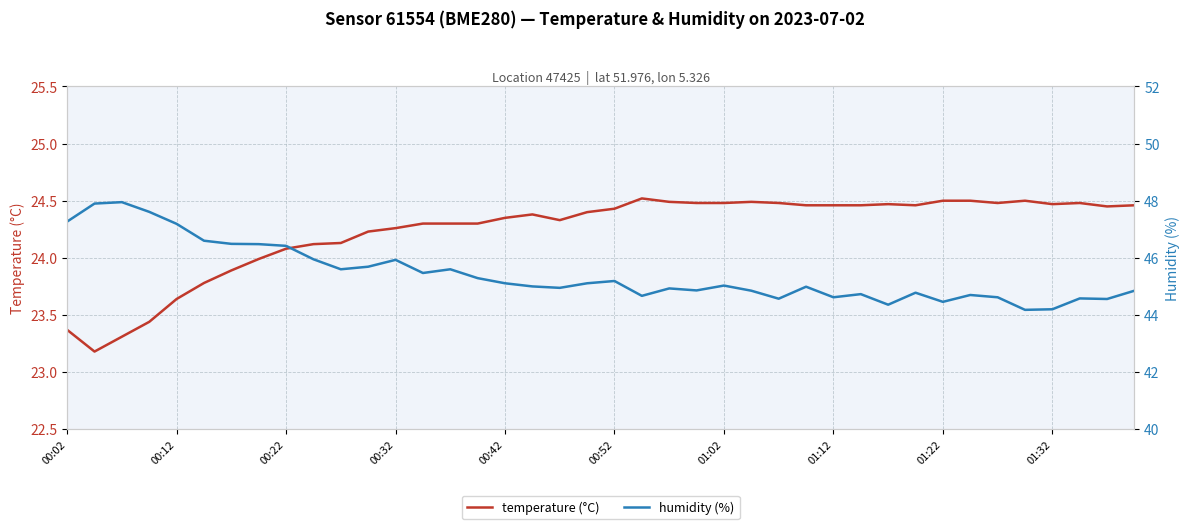

At which category does humidity (%) reach its first local valley?

10